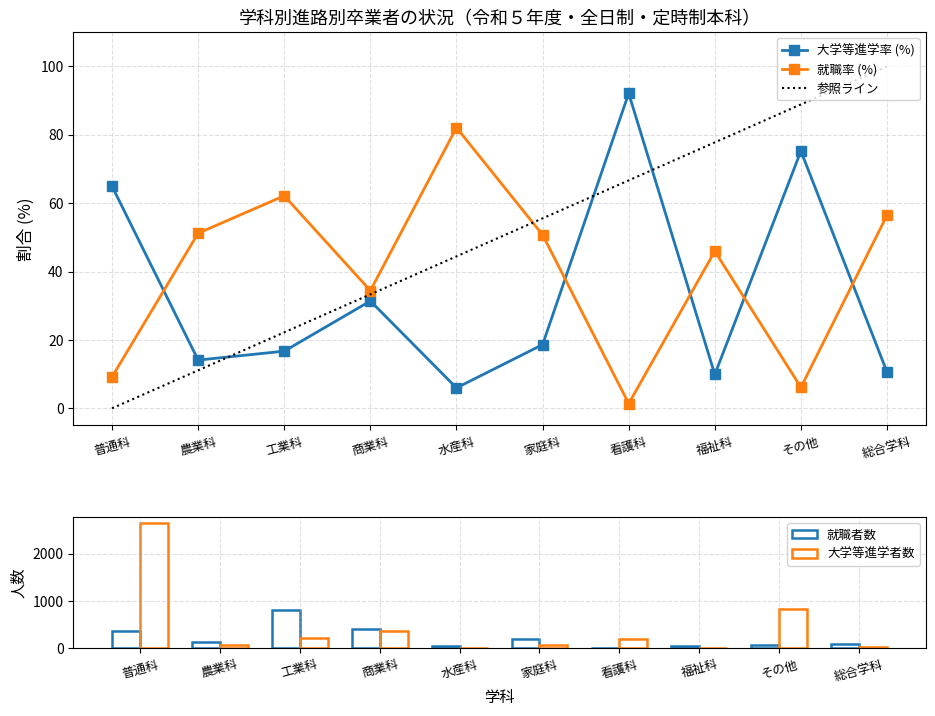

At which label does 臨時雇用労働者 reach its peak?

普通科